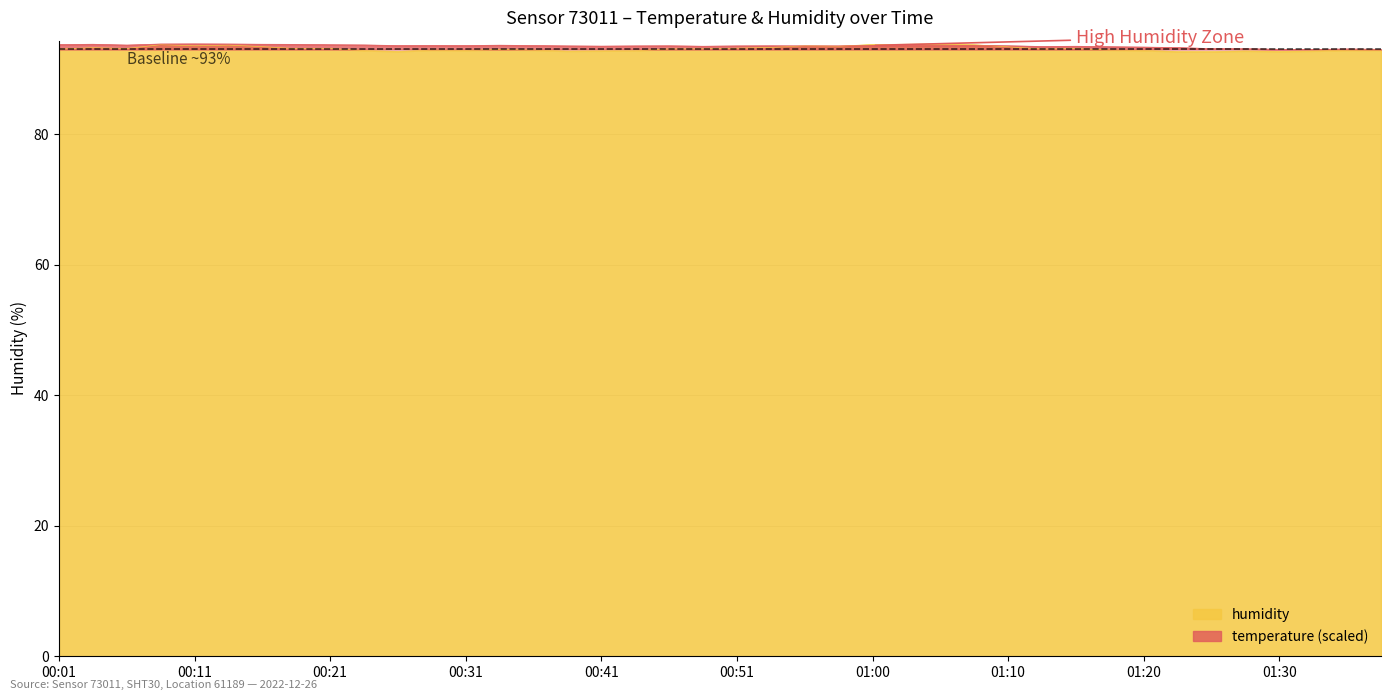

In temperature, how many points are lower than both neighbors (excluding endpoints)?

7